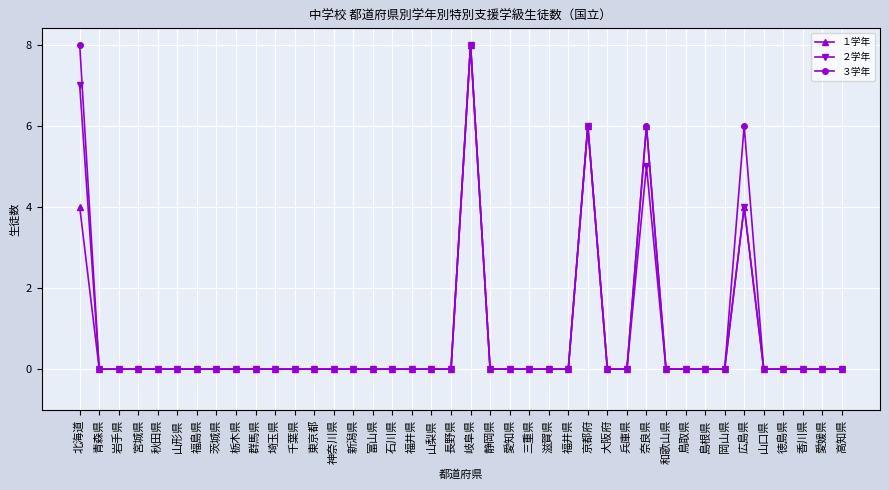

Count the number of data series in this chart.

3